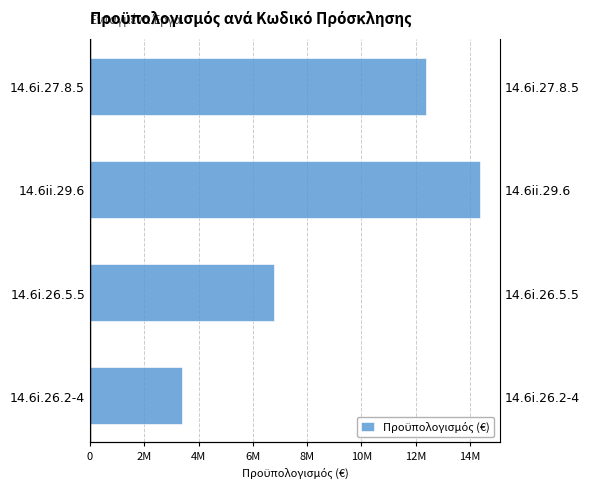

Reading left to right, extract all data points from this chart.

3391001.9	6788142.3	14392296.0	12386140.6